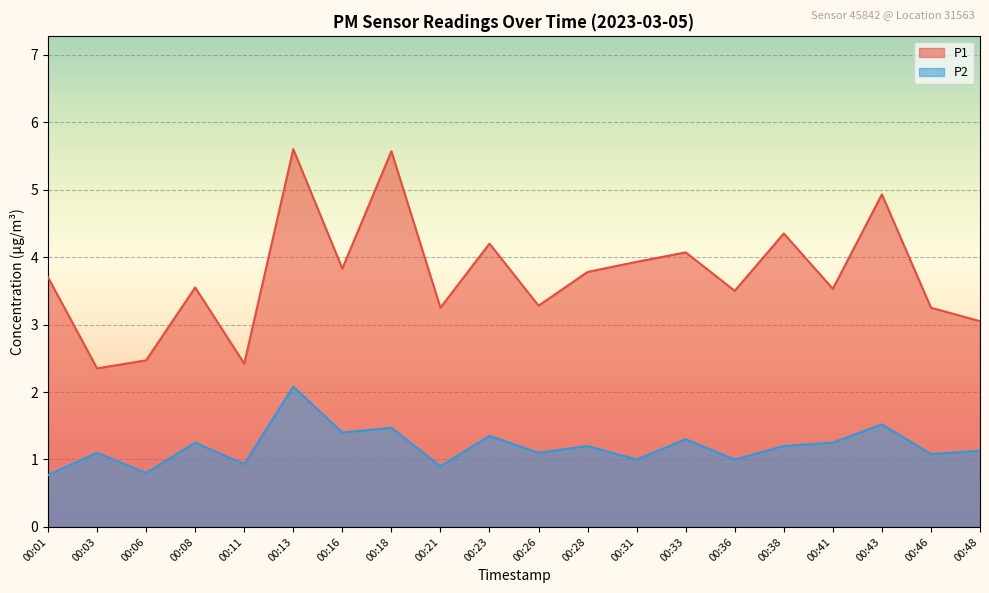

How many data points in P2 are less than 1?

4